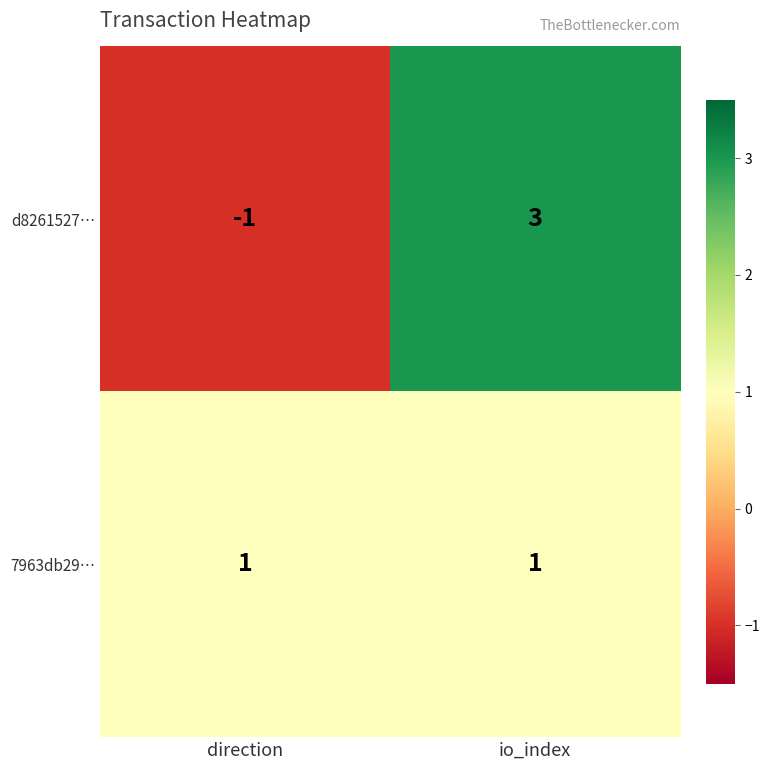

Which category has the highest value across all series?

io_index